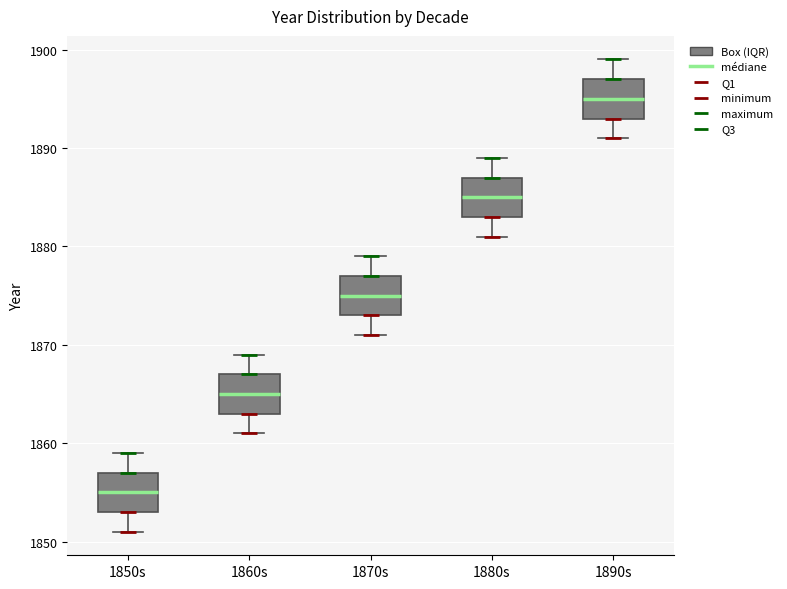

Where does the median line of the box for 1870s sit on the y-axis? The values are not printed on the chart, so give them approximately, as read against the axis.

1875